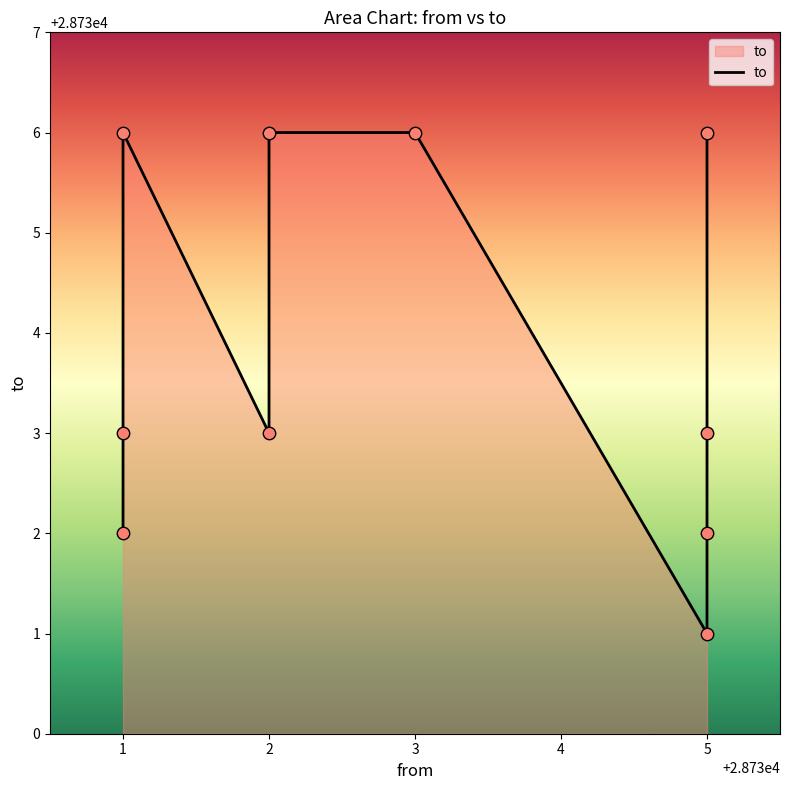

What is the change in value from 6 to 7?

+1